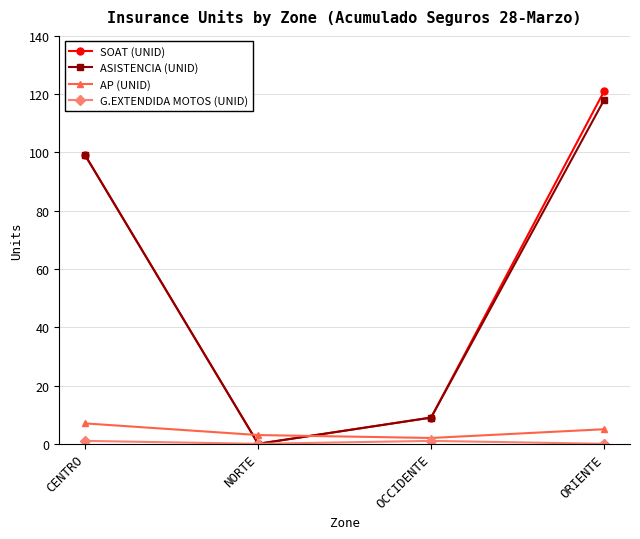

Between which two adjacent categories do ASISTENCIA (UNID) and AP (UNID) first intersect?

CENTRO and NORTE